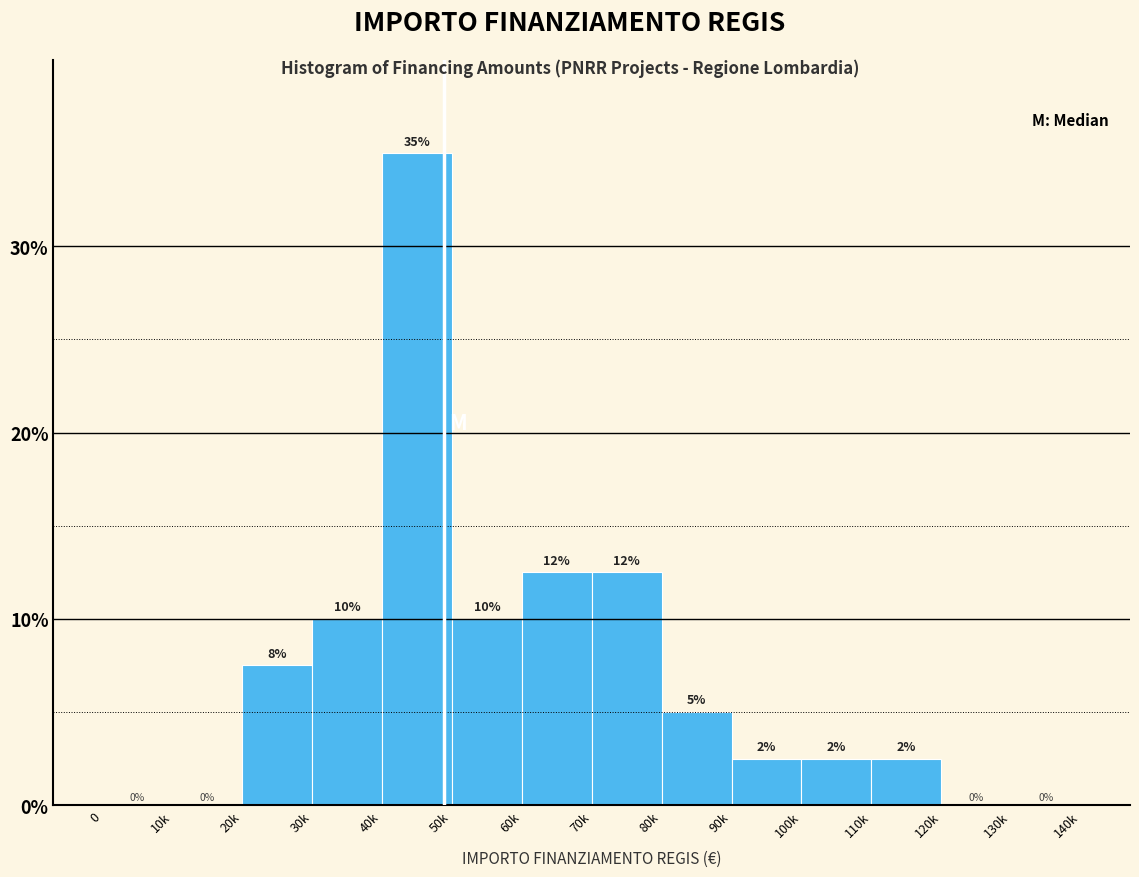

Is it true that the value at 40k is 13.7?

False